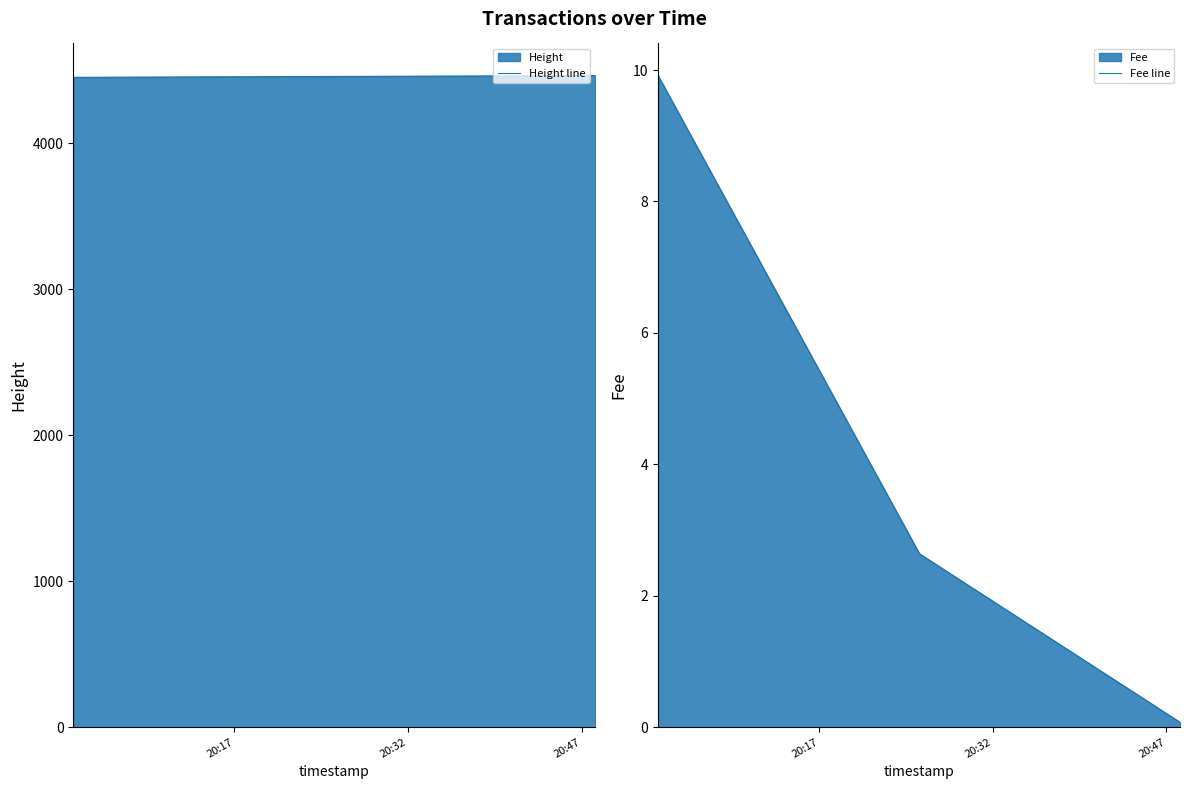

How many values in the Fee line series exceed 2?

2